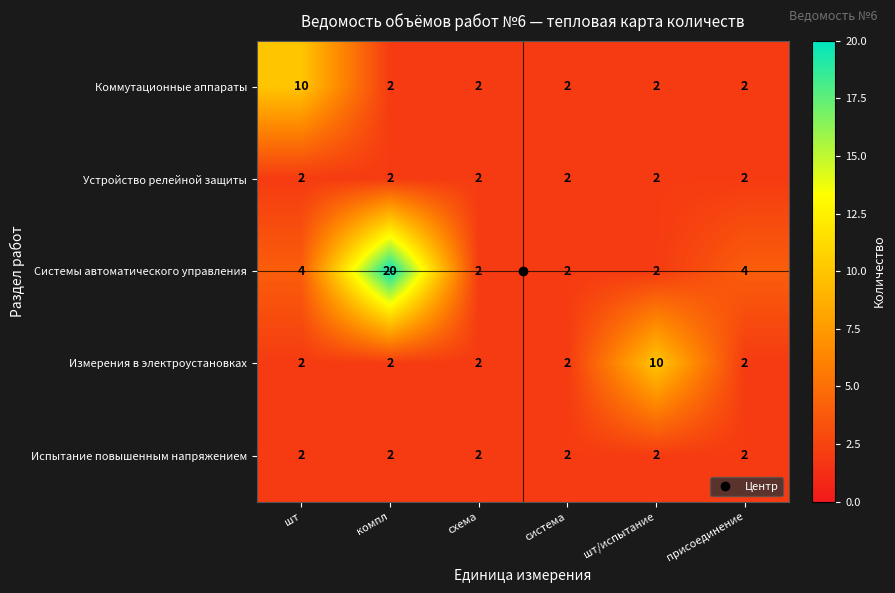

What is the total value across all series at шт/испытание?

18